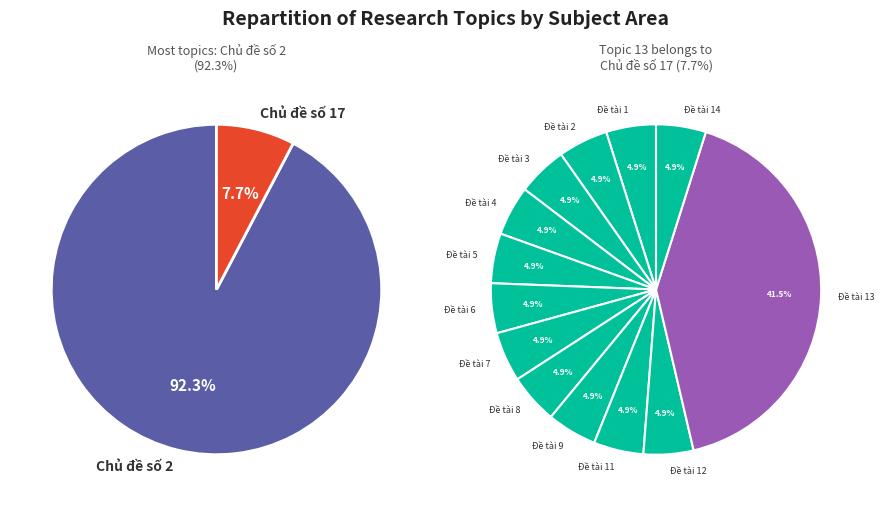

What percentage is the Đề tài 12 slice, to the nearest percent?

5%